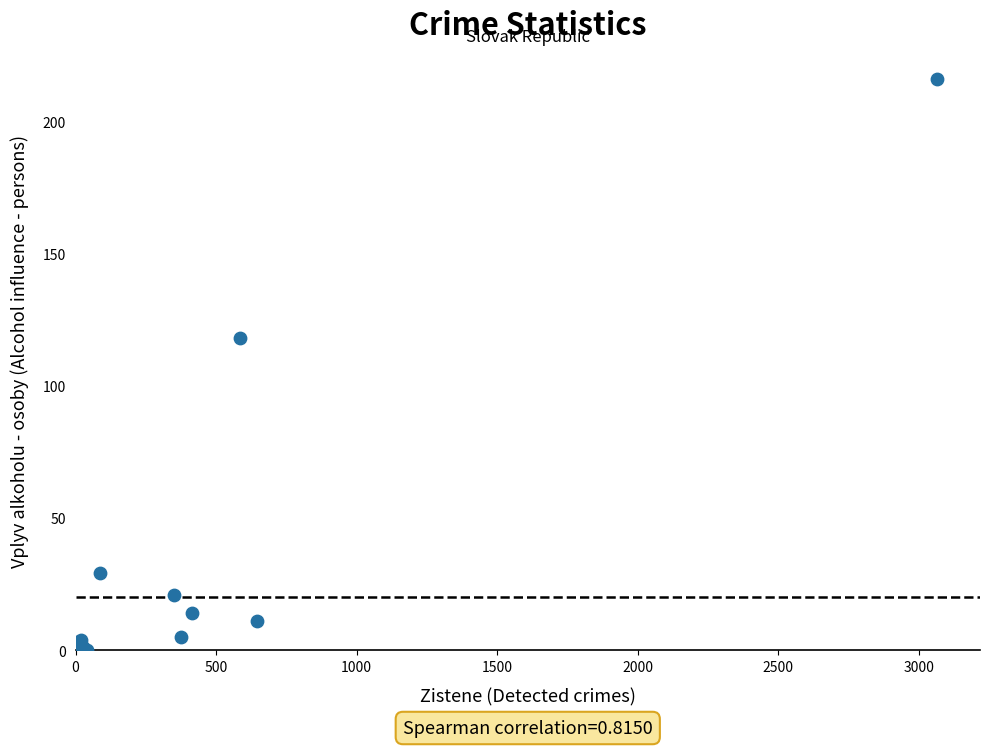

What Y value in the scatter plot is closest to 108?

118